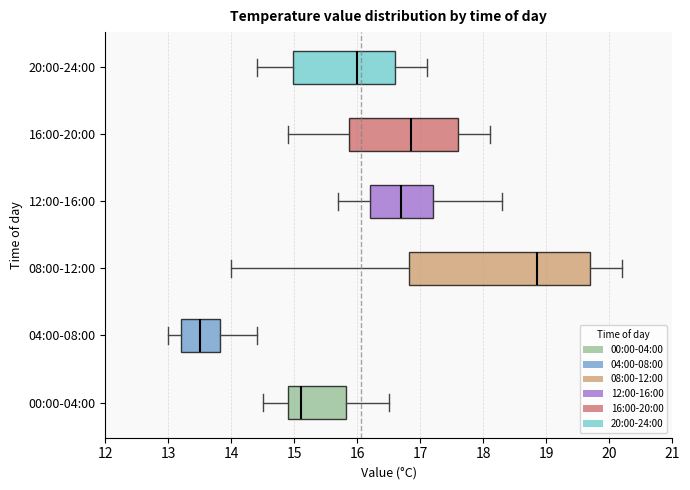

Which box is the widest, from its left edge to its right edge?

08:00-12:00